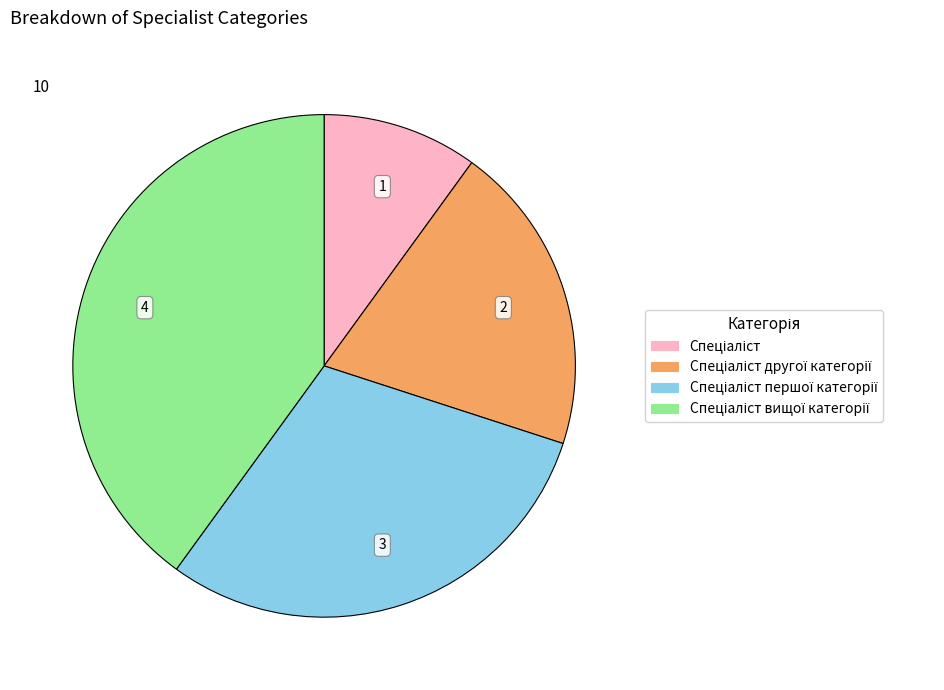

Is there a majority slice in this chart?

No